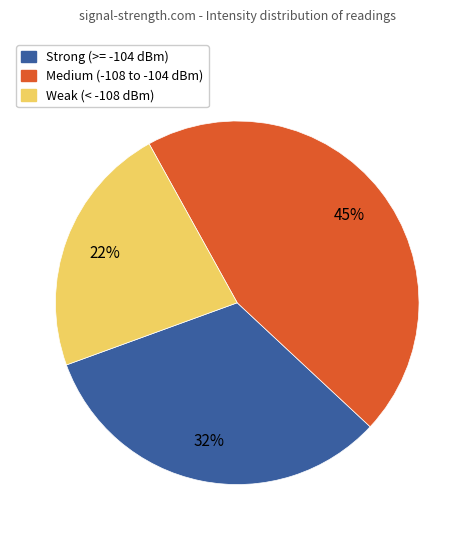

Between Strong (>= -104 dBm) and Medium (-108 to -104 dBm), which is larger?

Medium (-108 to -104 dBm)